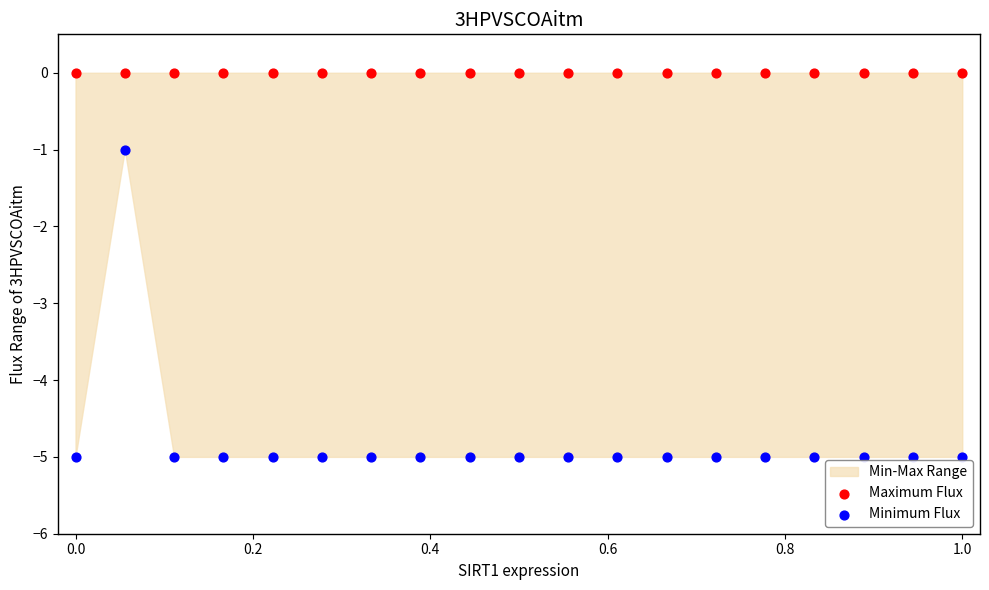

Which series reaches the maximum Y coordinate?

Maximum Flux